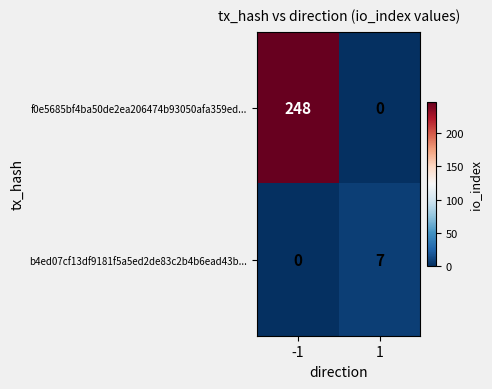

What is the total value across all series at 1?

7